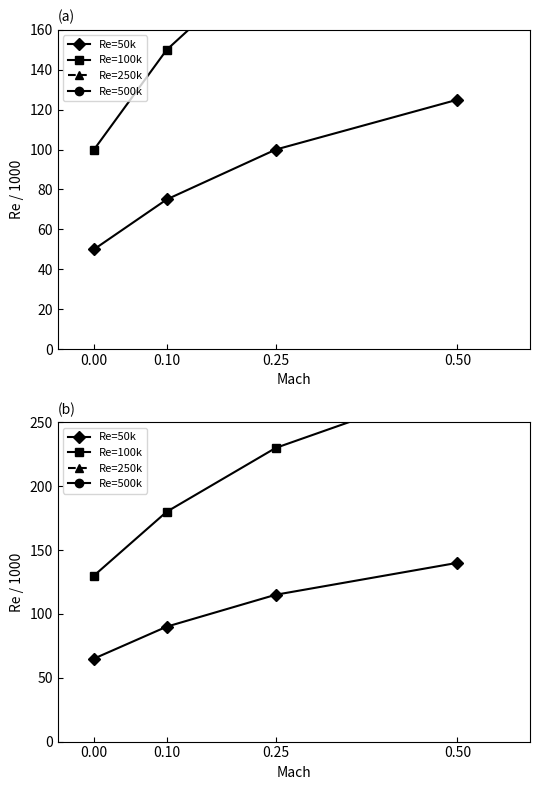

True or false: Re=100k and Re=50k cross at least once.

False